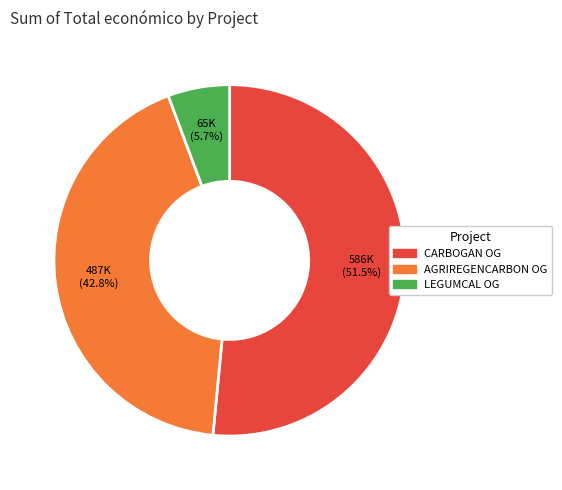

Is there any slice that represents more than half of the pie?

Yes